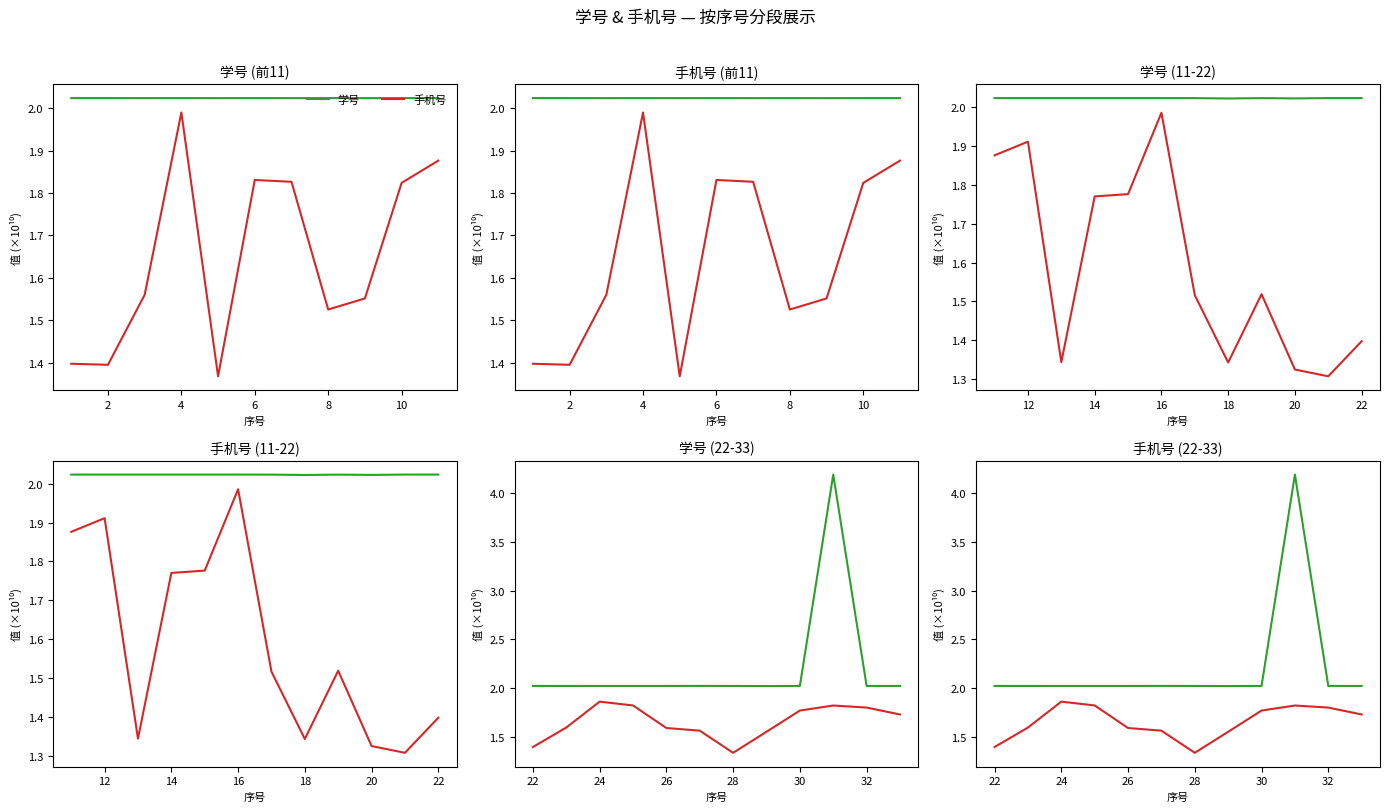

The 手机号 series shows 3.2 at 6. True or false?

False